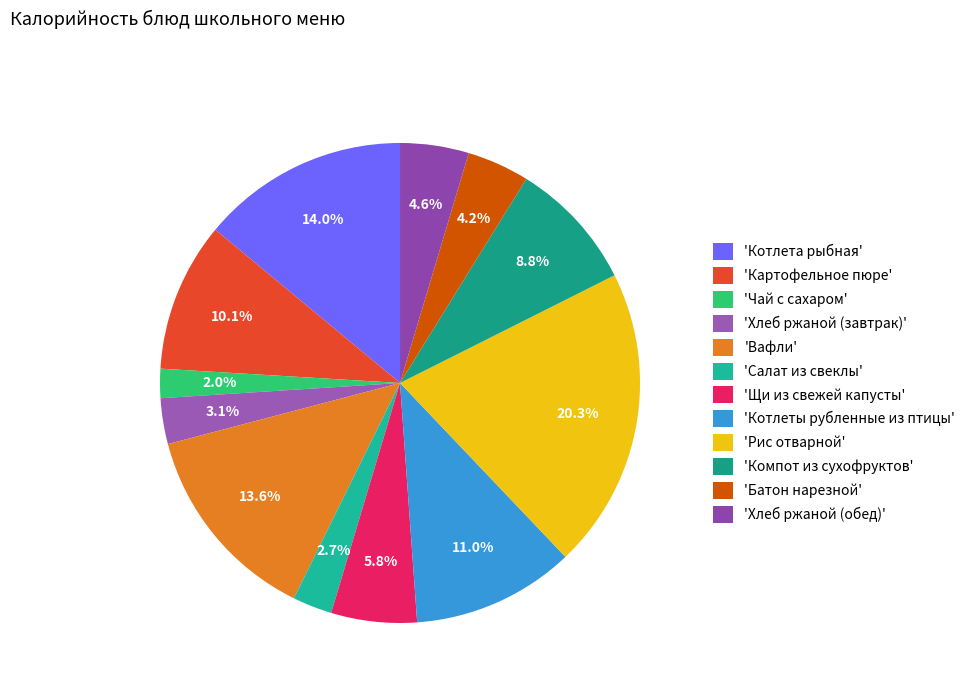

Count the number of slices in the pie.

12